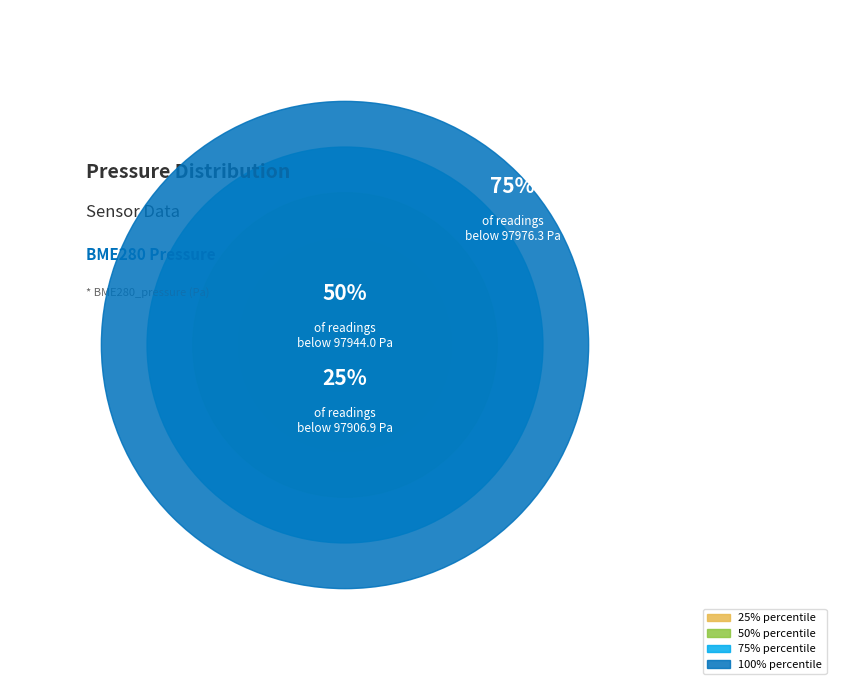

Is there a majority slice in this chart?

No